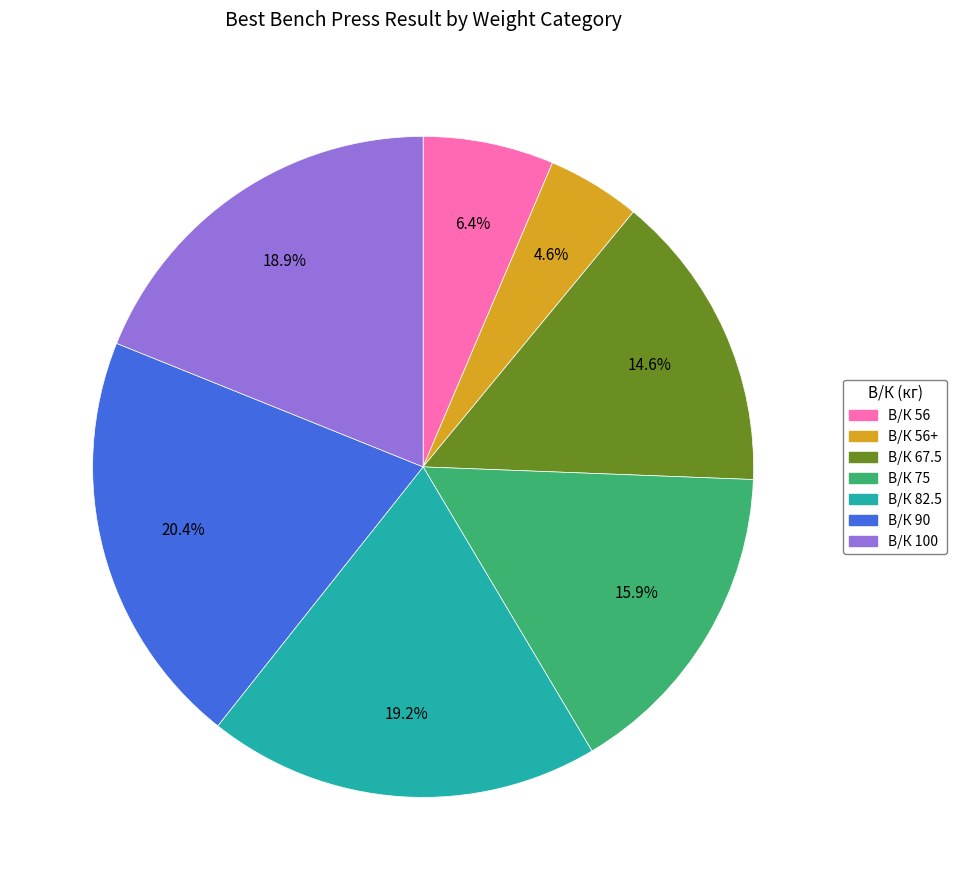

To the nearest percent, what is the average slice percentage?

14%